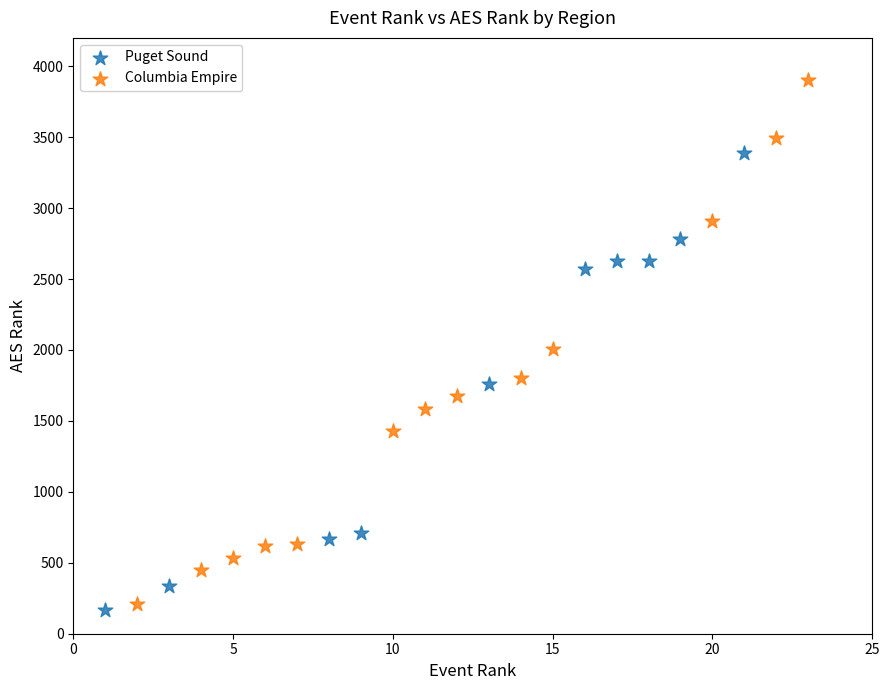

Which series has the widest spread of Y values?

Columbia Empire